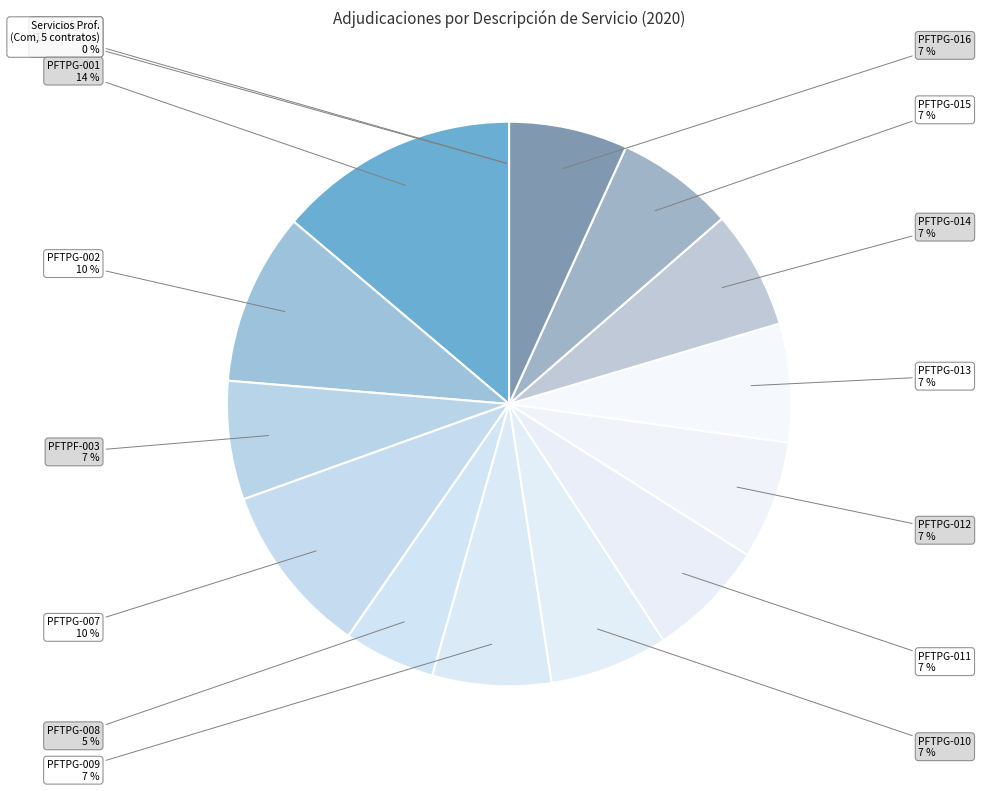

Which category has the biggest portion of the pie?

PFTPG-001